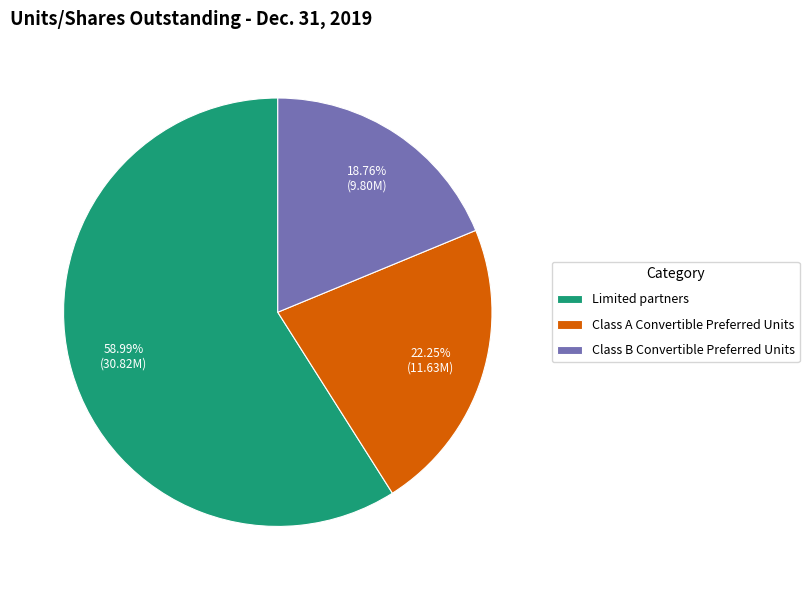

Count the number of slices in the pie.

3